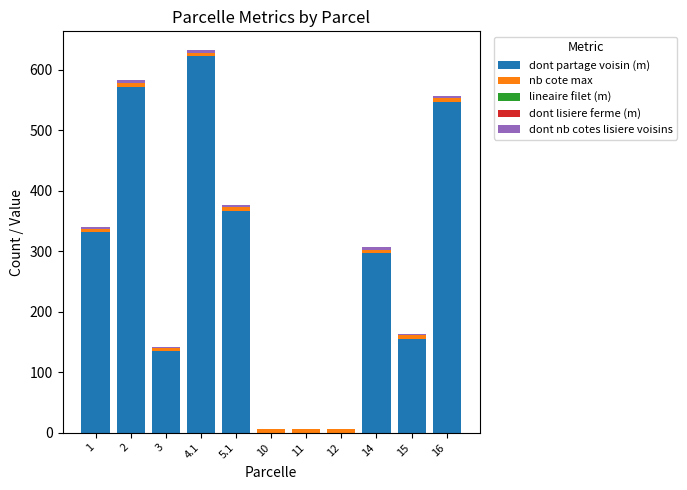

The value of dont partage voisin (m) at 16 is 767.1. True or false?

False